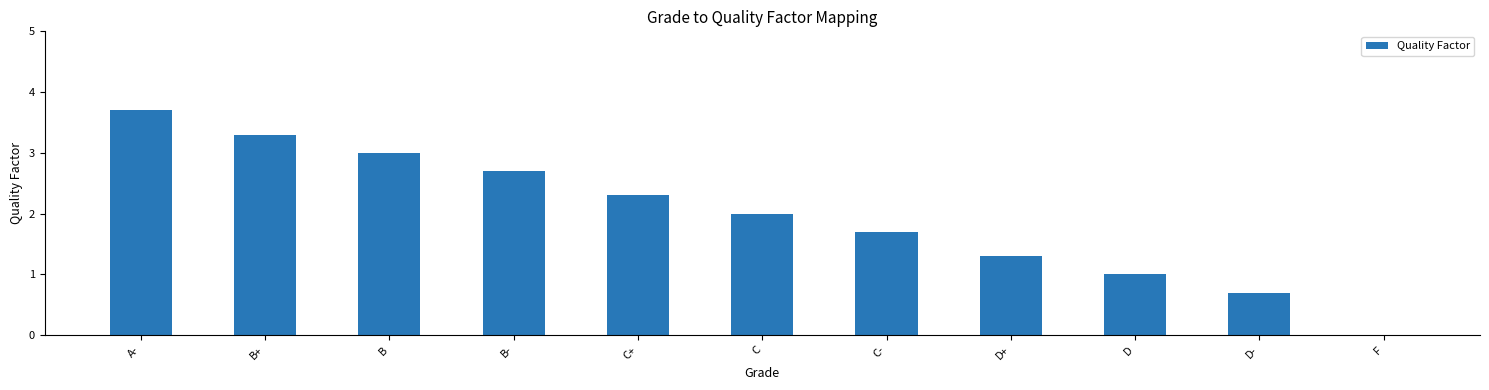

What is the approximate value at C-?

1.7